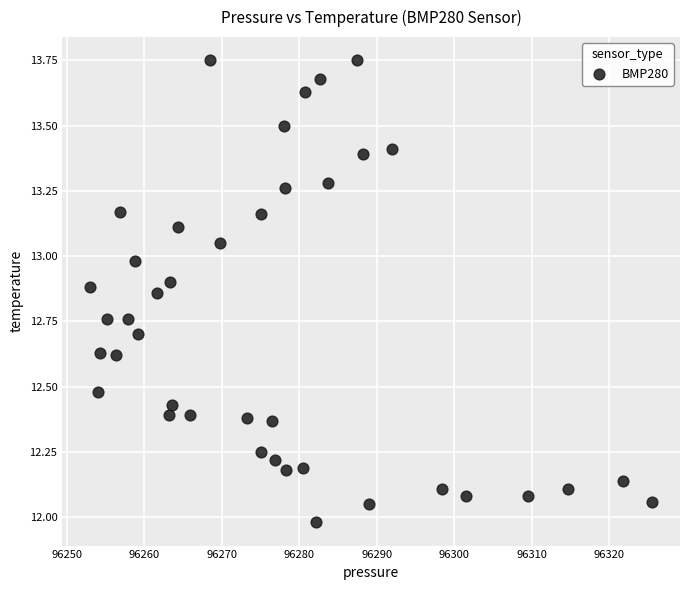

What is the range of X values (max minus min)?

72.5